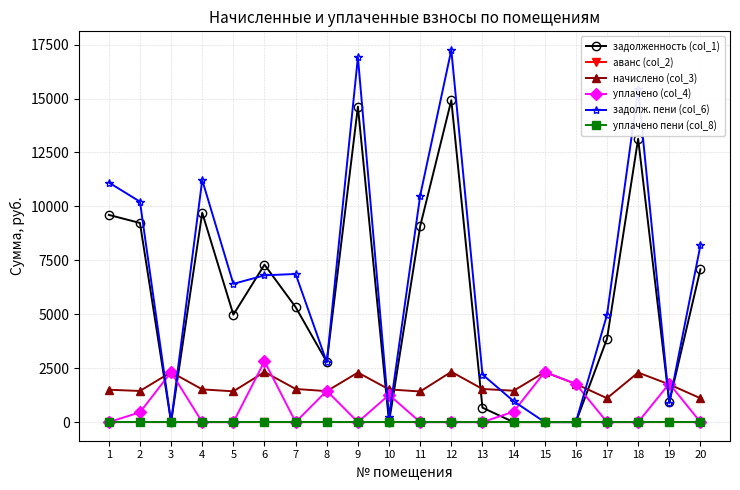

After their last crossing, which series has the higher values: задолженность (col_1) or уплачено (col_4)?

задолженность (col_1)